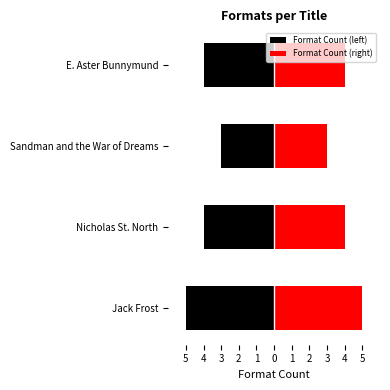

At which category does the chart reach its minimum across all series?

Sandman and the War of Dreams